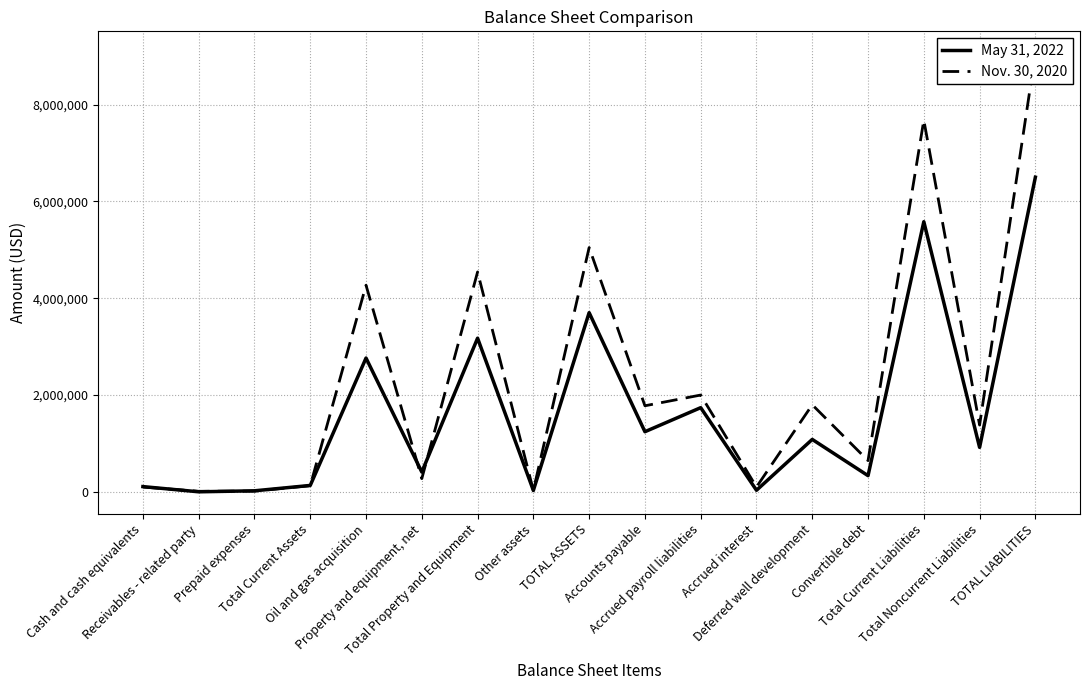

What is the maximum value for May 31, 2022?

6499898